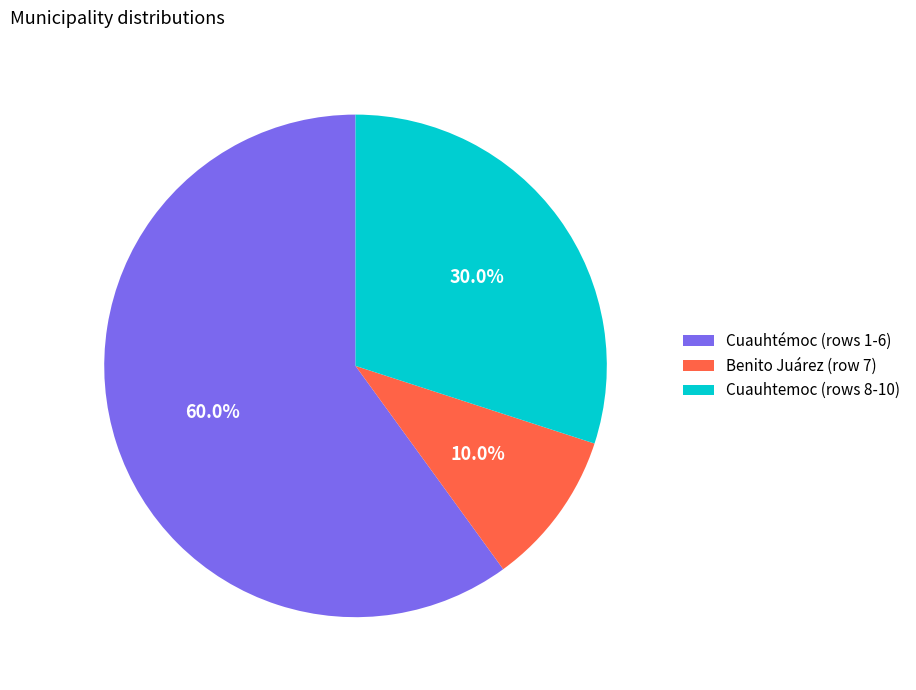

Rank the categories by value from highest to lowest.

Cuauhtémoc (rows 1-6), Cuauhtemoc (rows 8-10), Benito Juárez (row 7)